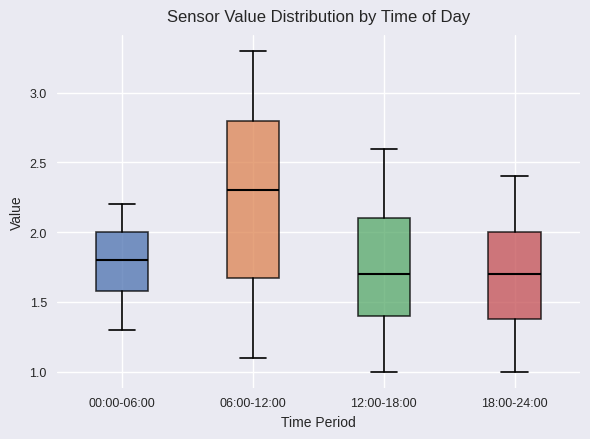

Comparing the boxes themselves (not the whiskers), which one is the tallest?

06:00-12:00